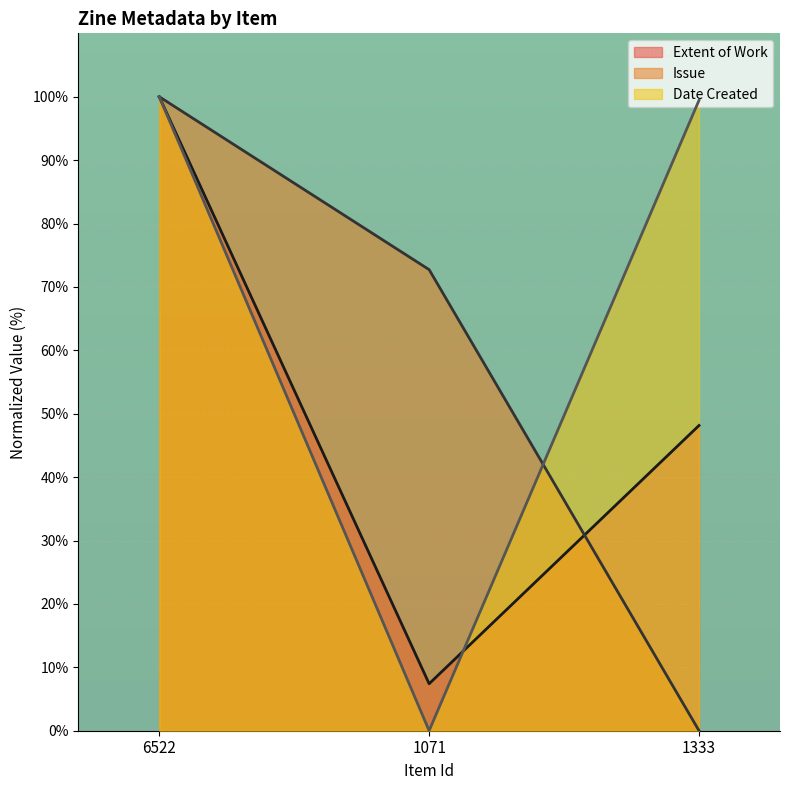

What is the difference between the highest and lowest values at 1333?

99.4